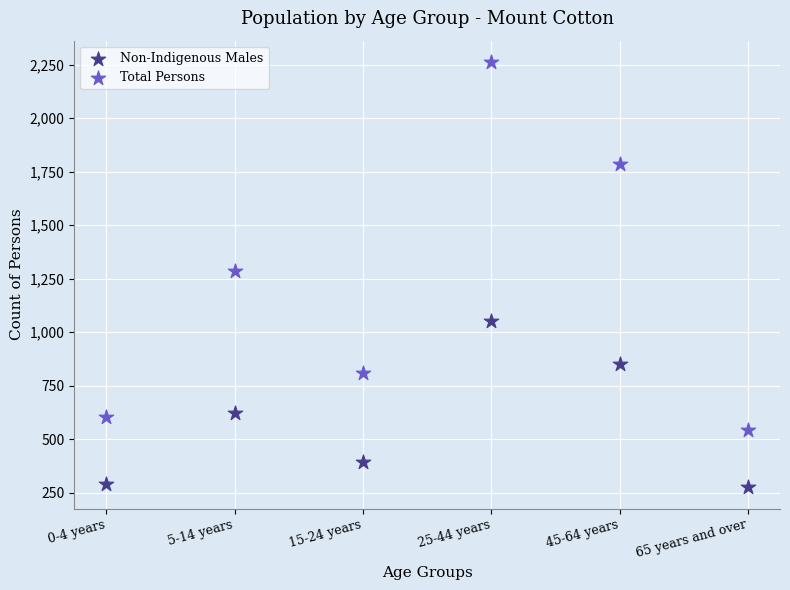

Which series has the largest Y range (max minus min)?

Total Persons